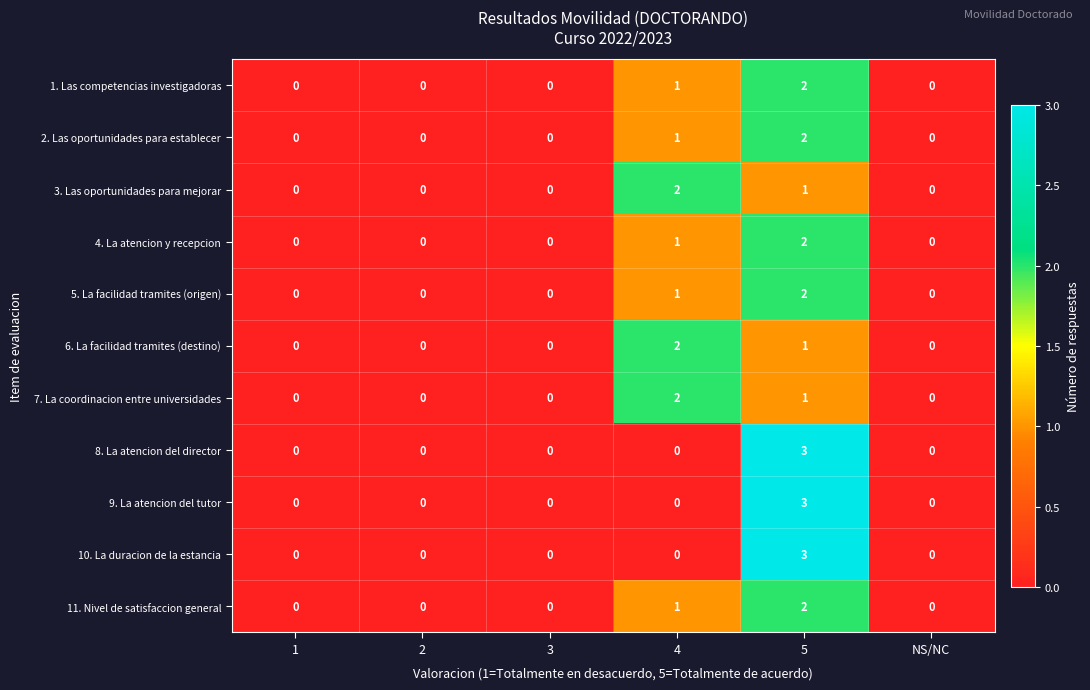

How many data points does each series have?

6